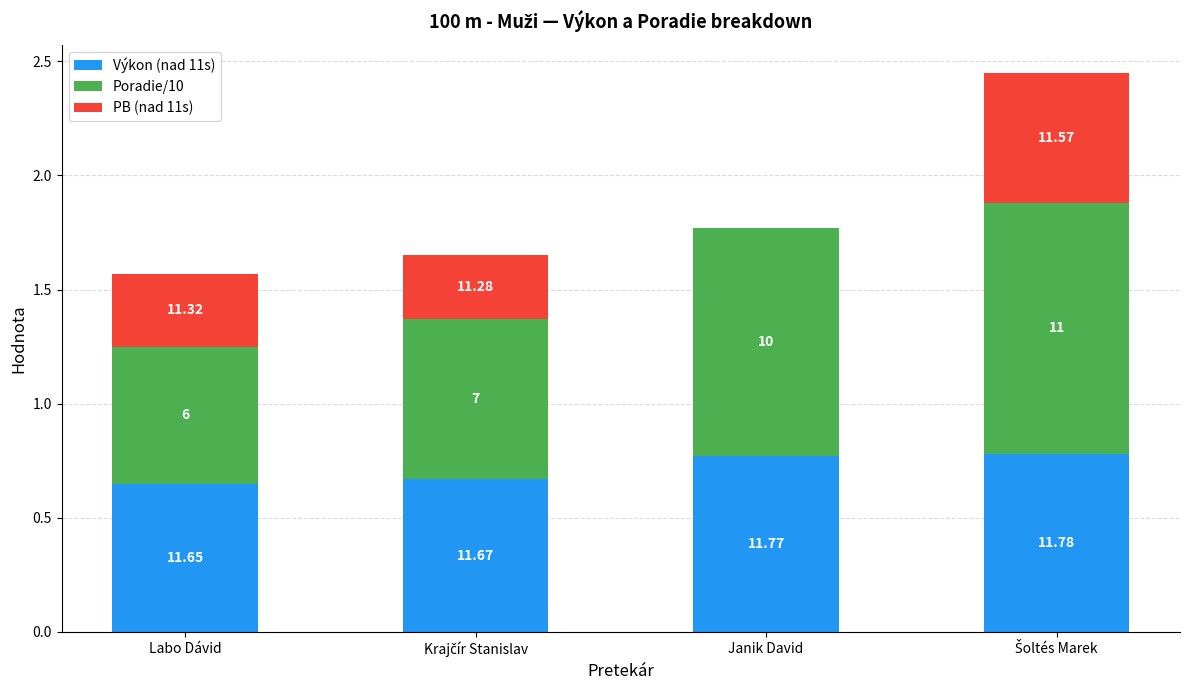

What are all the series names shown in the legend?

Výkon (nad 11s), Poradie/10, PB (nad 11s)